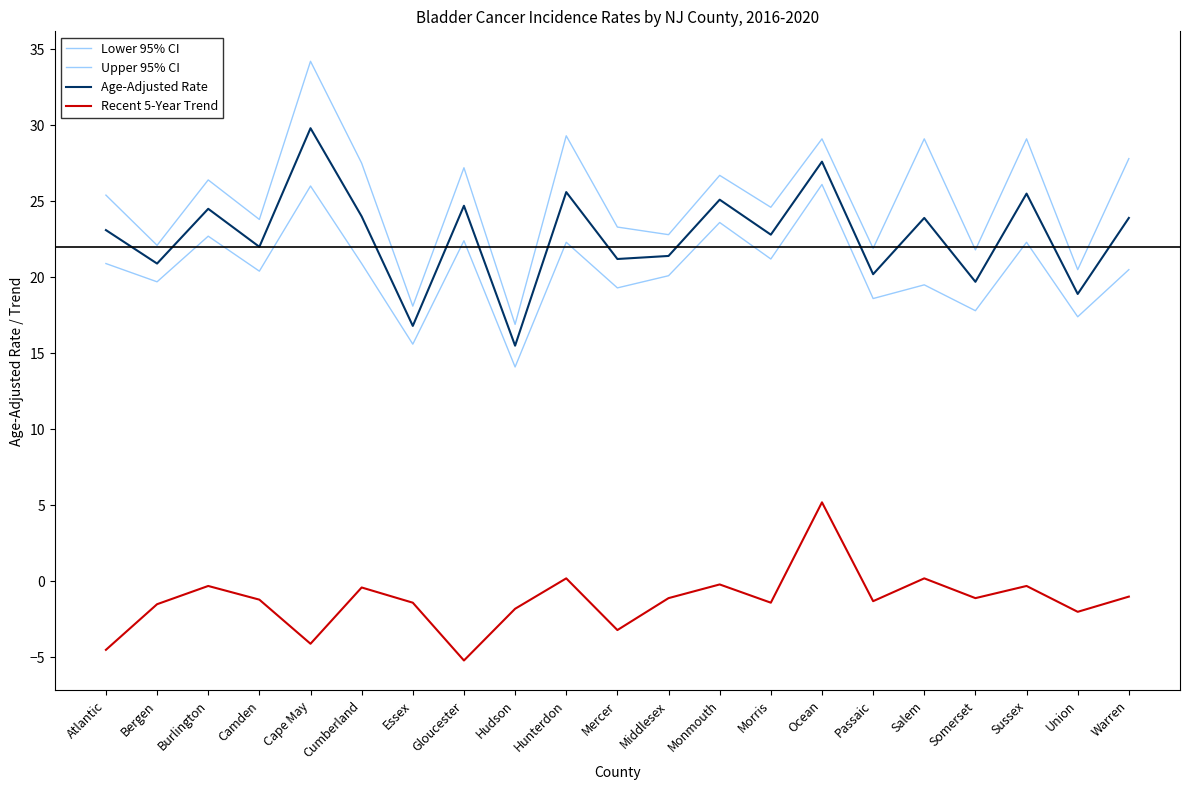

How many lines are shown in the chart?

4